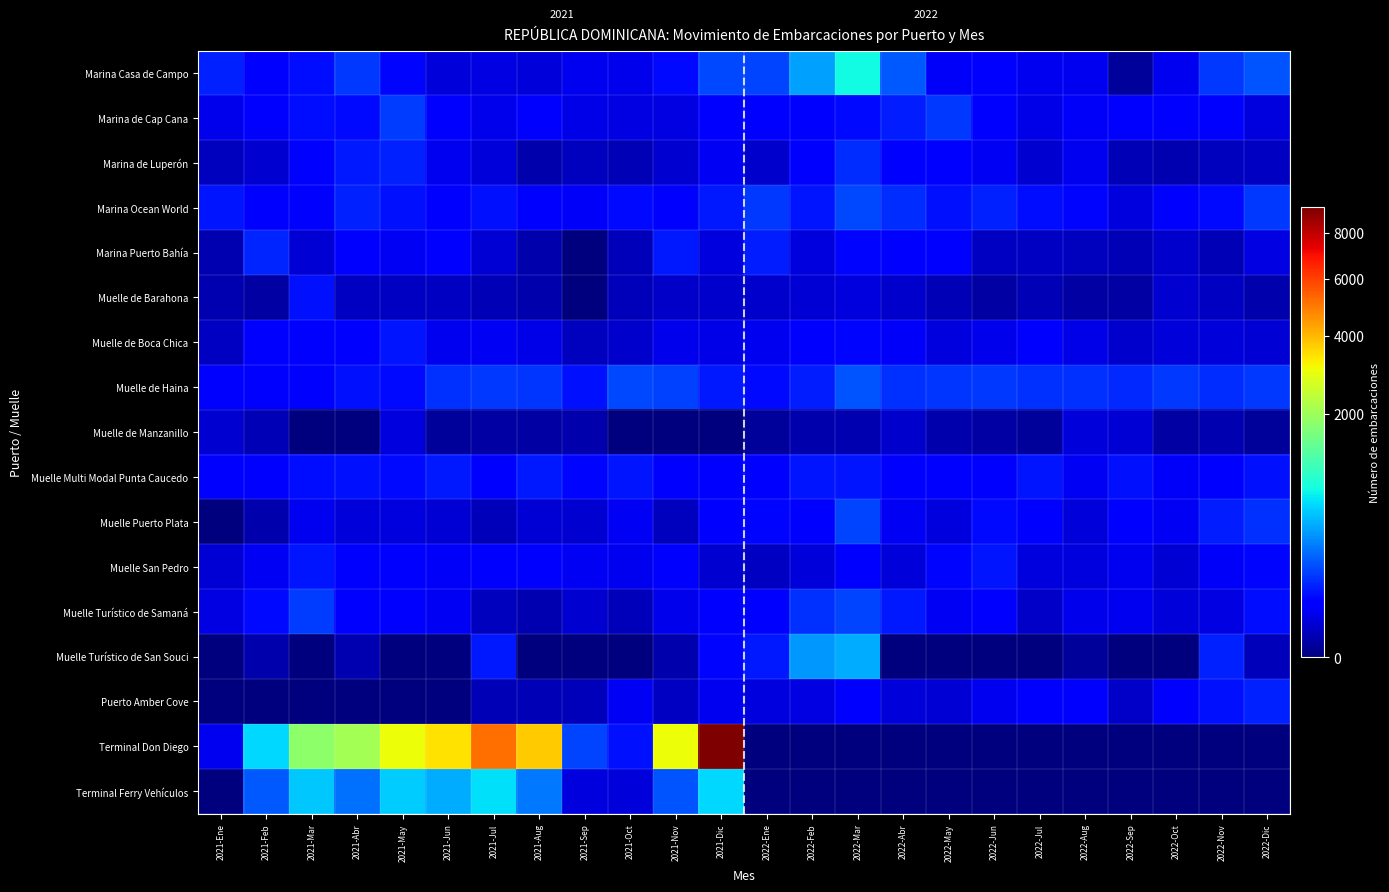

What is the total value across all series at 2021-Sep?

471